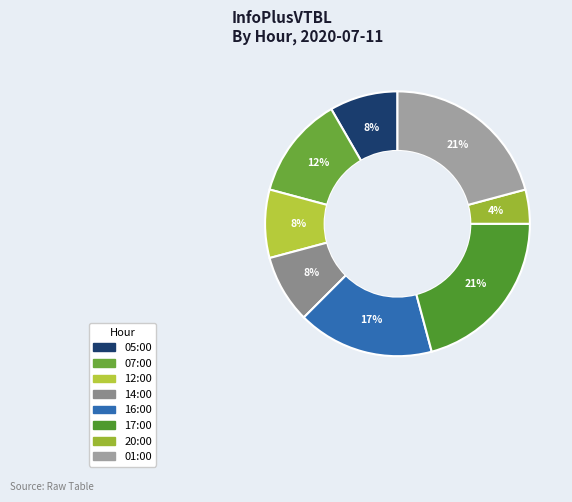

To the nearest percent, what portion does 07:00 represent?

12%